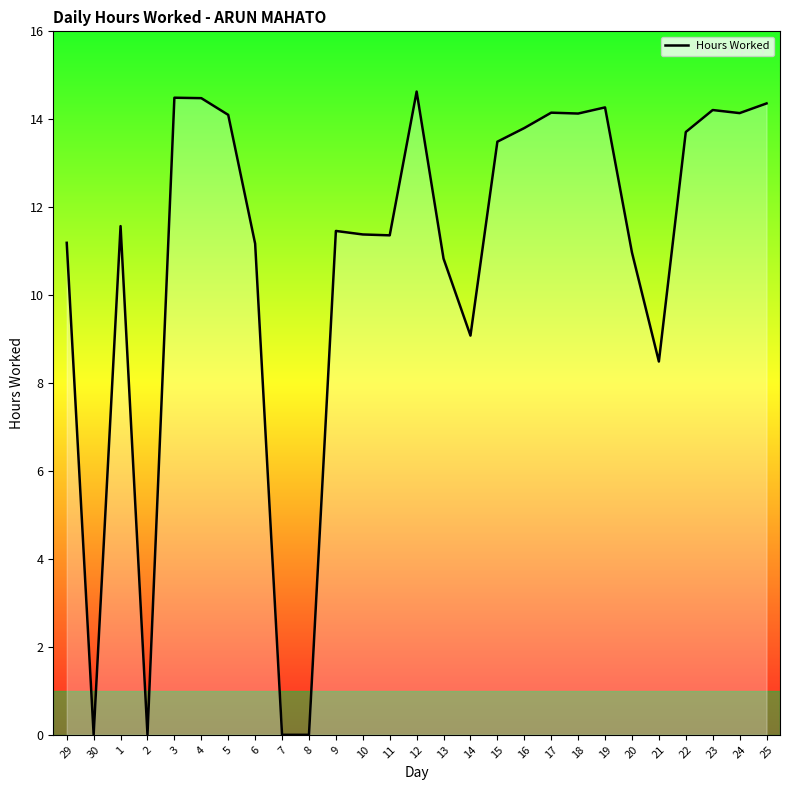

What is the sum of all values?

291.5